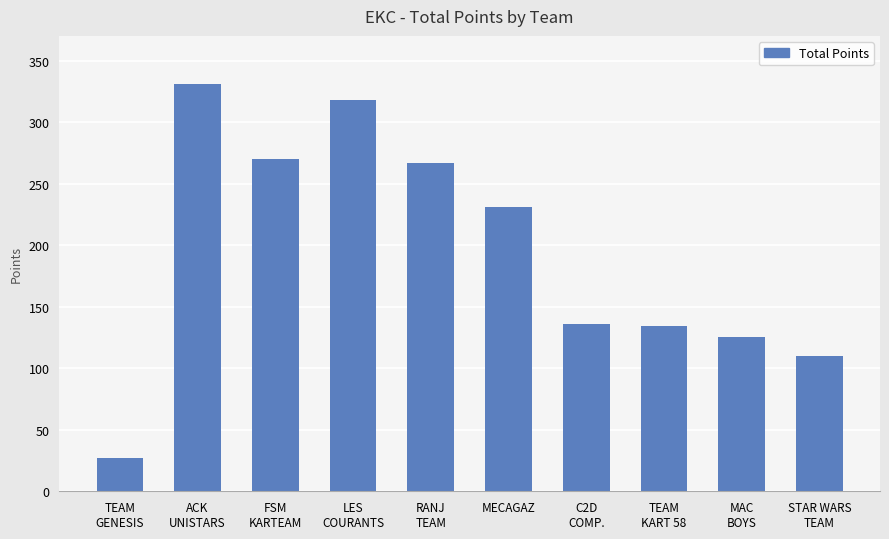

Which has a higher value, LES
COURANTS or TEAM
GENESIS?

LES
COURANTS